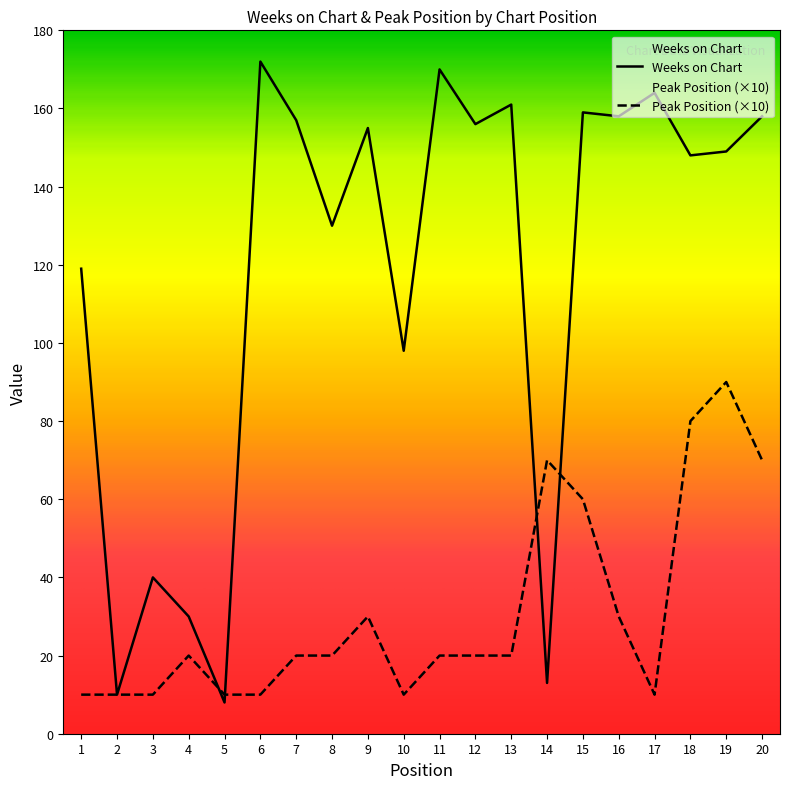

What are all the series names shown in the legend?

Weeks on Chart, Peak Position